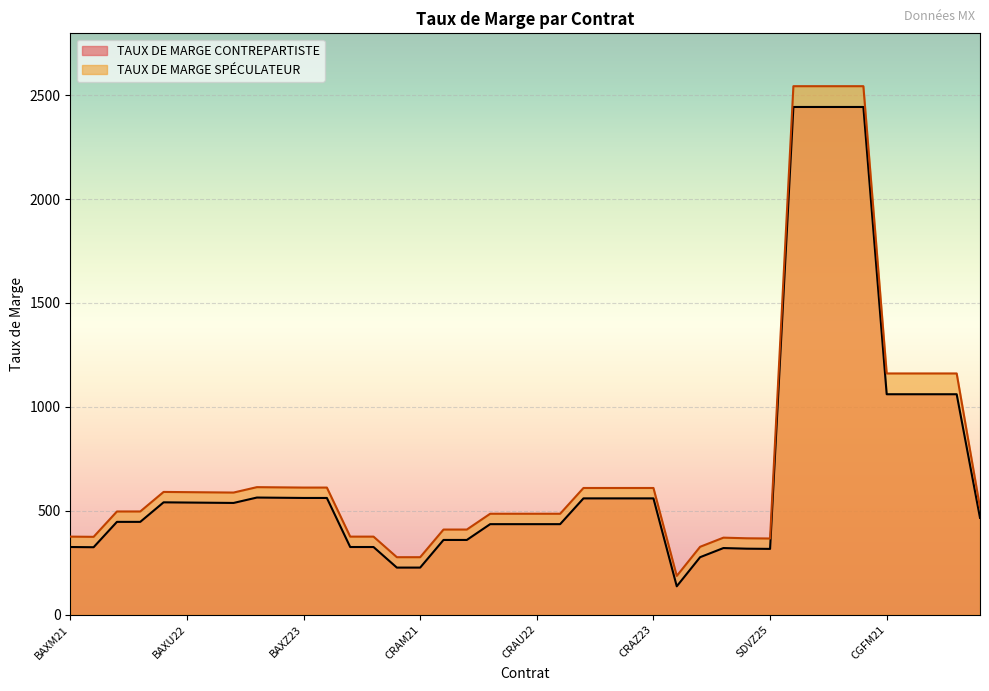

What is the lowest value of the TAUX DE MARGE SPECULéATEUR series?

187